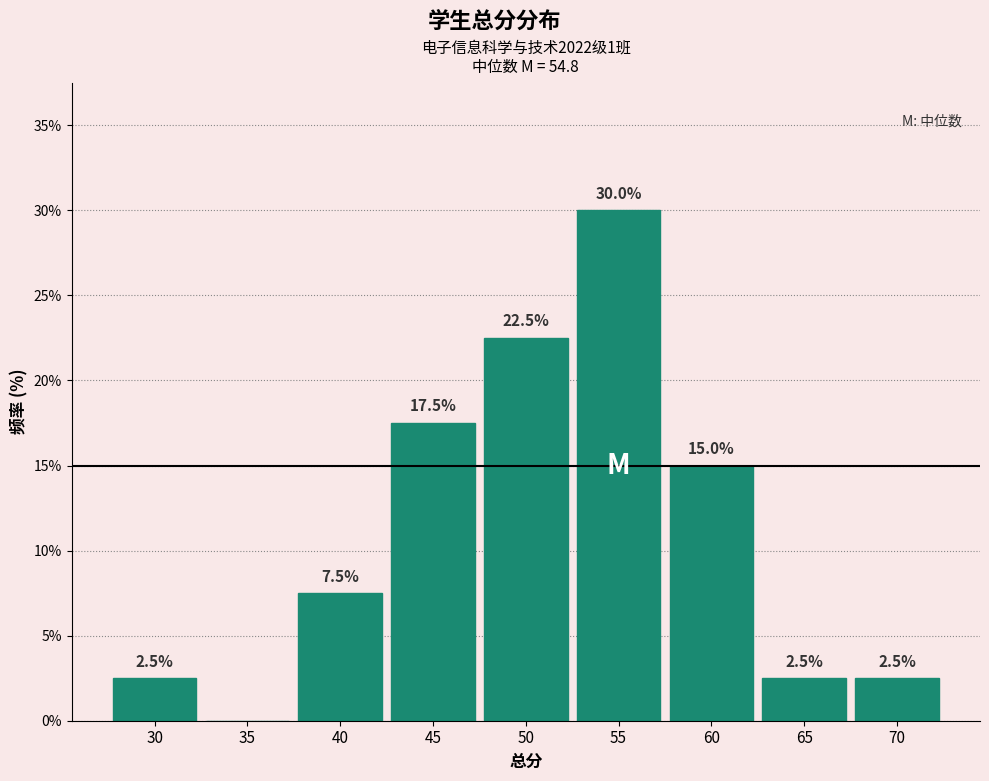

Reading left to right, what are all the values shown in this chart?

30=2.5	35=0.0	40=7.5	45=17.5	50=22.5	55=30.0	60=15.0	65=2.5	70=2.5